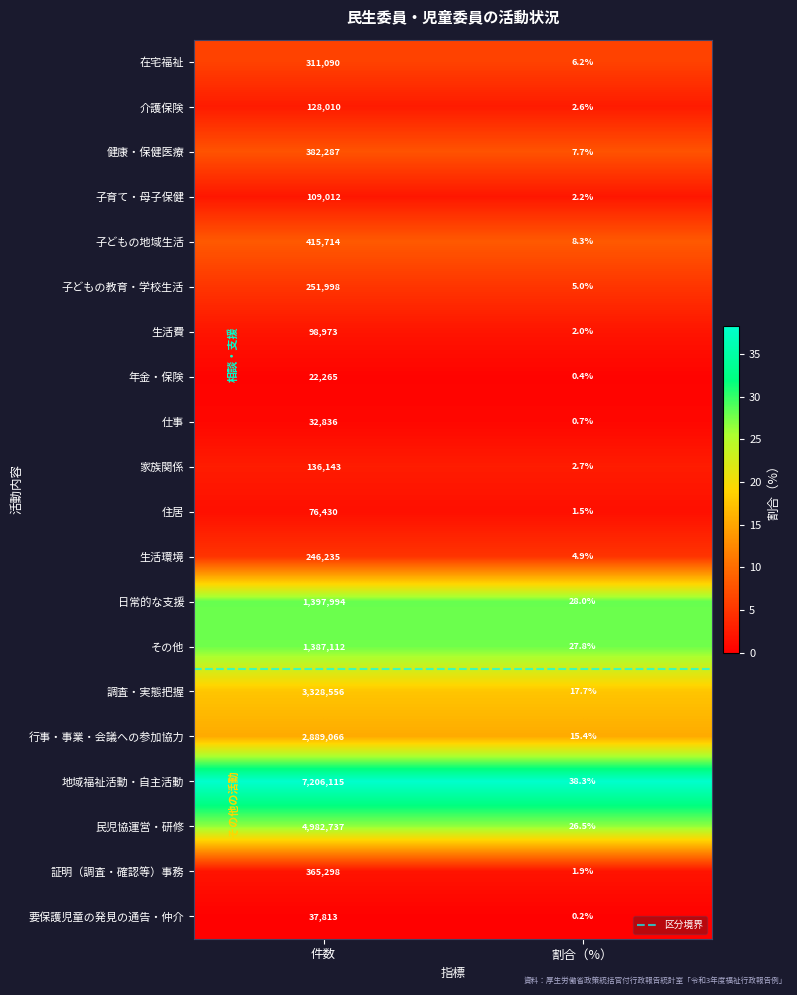

List the series in order of their peak value, lowest first.

年金・保険, 仕事, 要保護児童の発見の通告・仲介, 住居, 生活費, 子育て・母子保健, 介護保険, 家族関係, 生活環境, 子どもの教育・学校生活, 在宅福祉, 証明（調査・確認等）事務, 健康・保健医療, 子どもの地域生活, その他, 日常的な支援, 行事・事業・会議への参加協力, 調査・実態把握, 民児協運営・研修, 地域福祉活動・自主活動